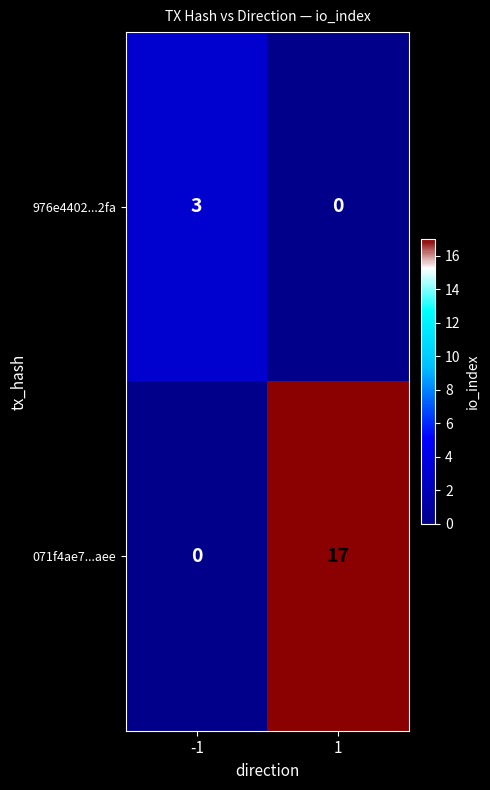

Rank the categories by 976e4402...2fa value from highest to lowest.

-1, 1